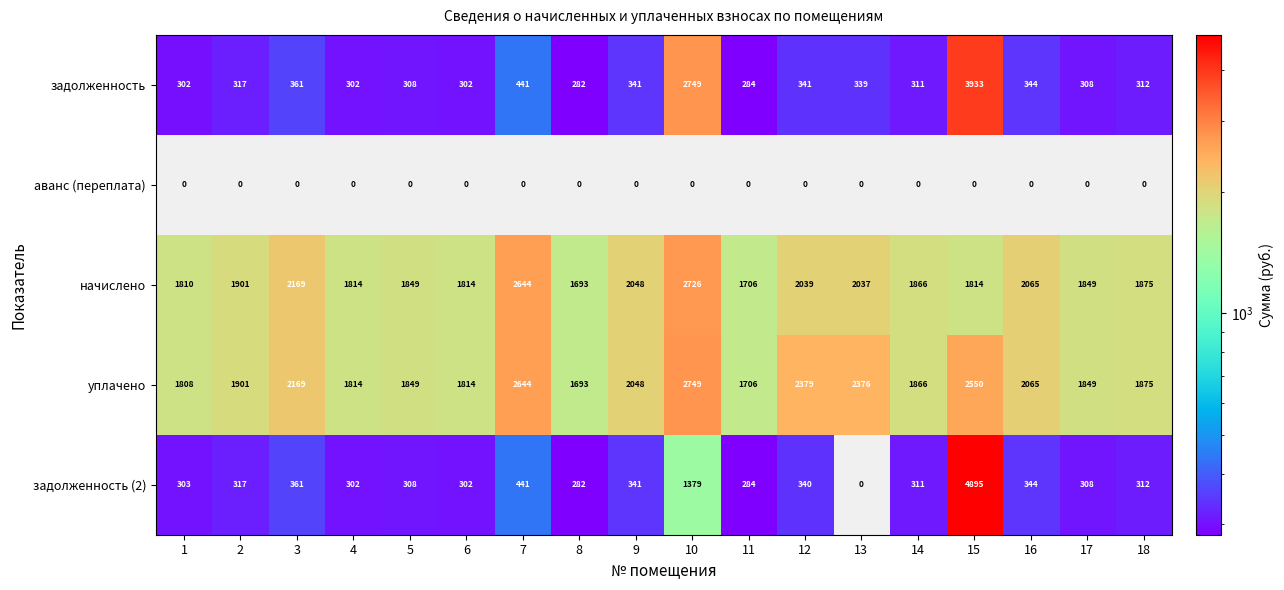

What is the difference between the maximum and minimum values in the начислено series?

1033